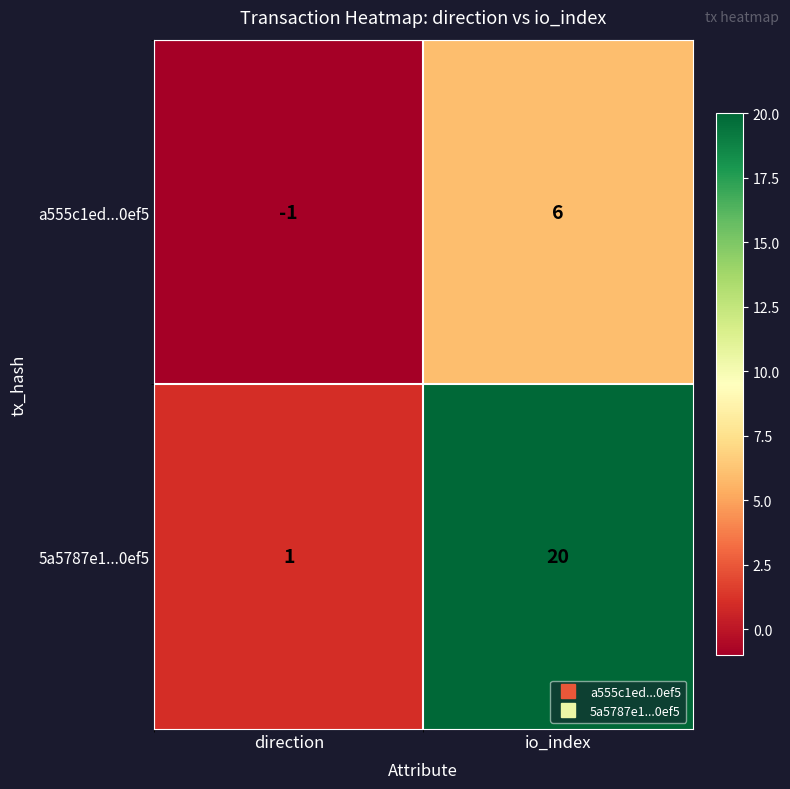

At which label does 5a5787e1...0ef5 reach its minimum?

direction